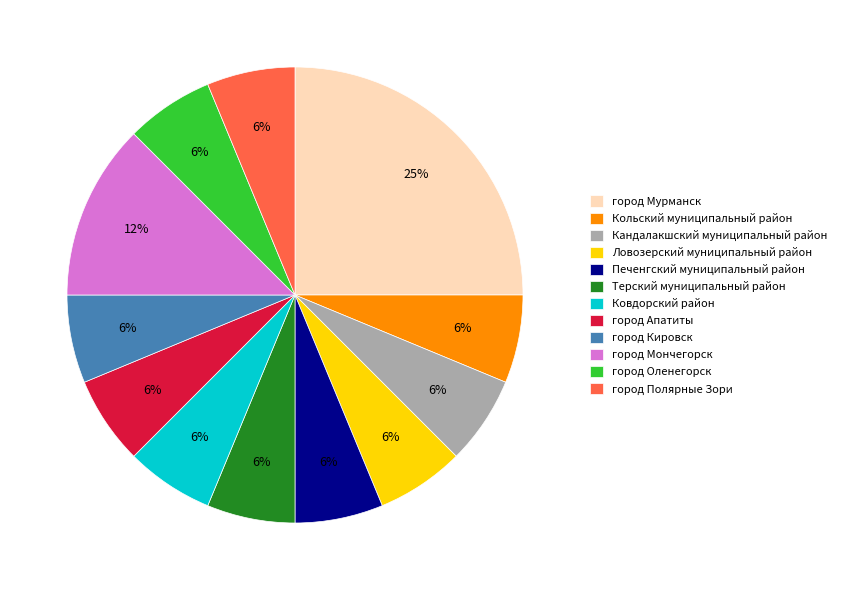

Is there a majority slice in this chart?

No